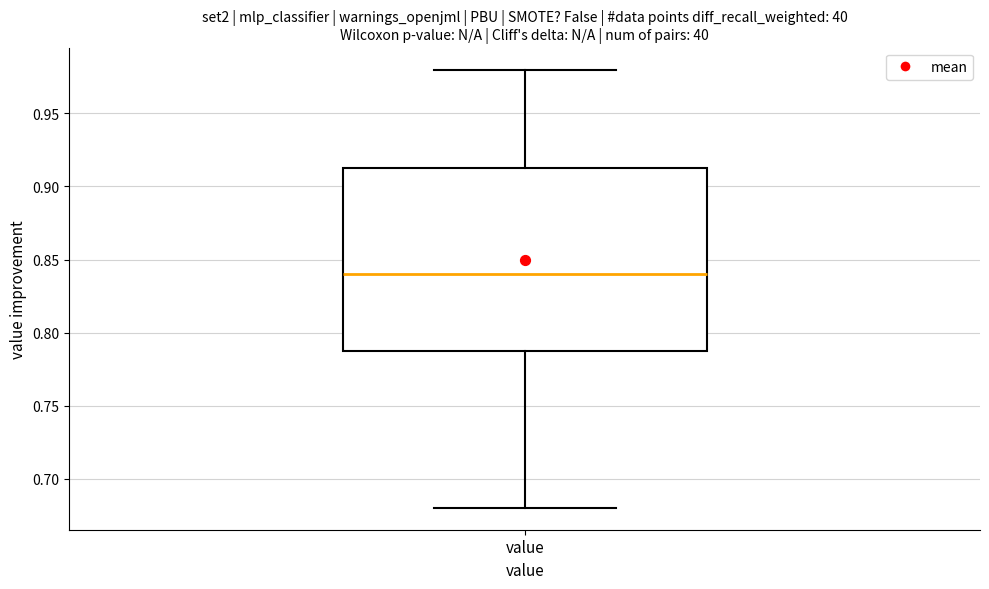

Transcribe this box plot: give where the median line is, the range the box spans, and where the two whiskers end, as read against the y-axis. The values are not printed on the chart, so give them approximately, as read against the axis.

median 0.840, box 0.790 to 0.915, whiskers 0.680 to 0.980